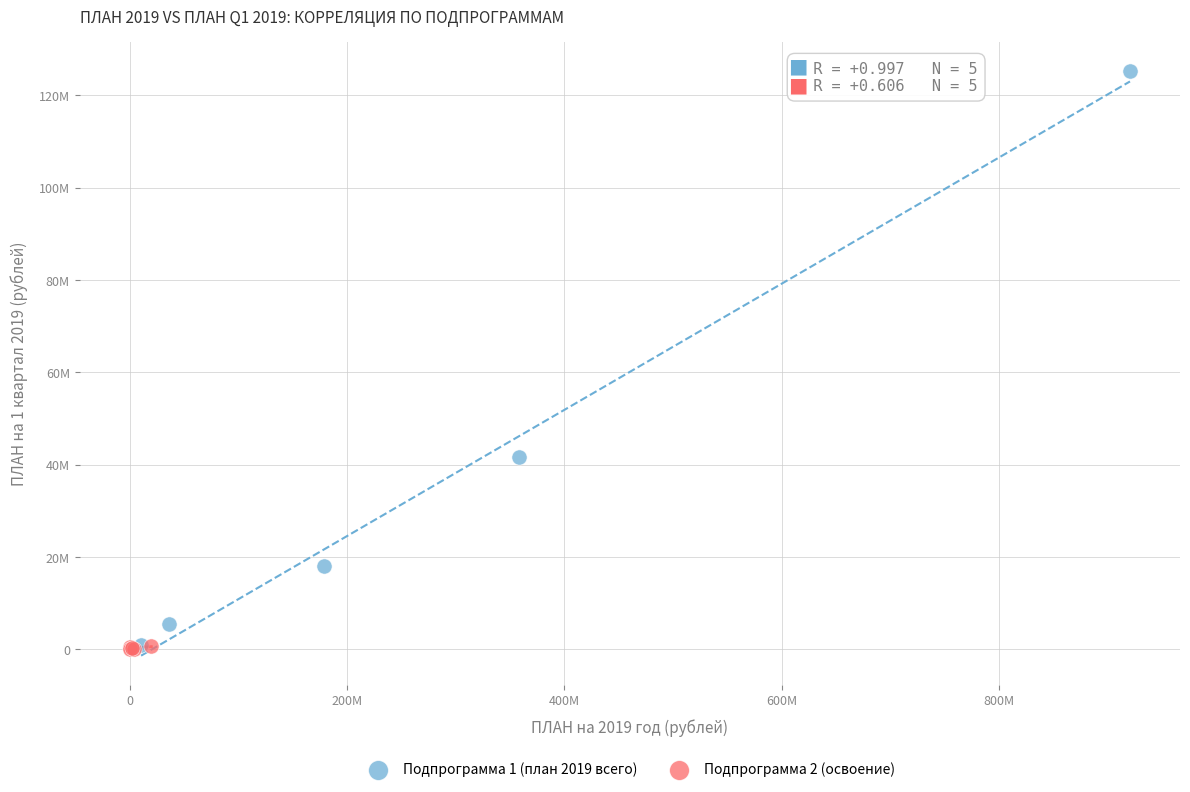

What are all the series names shown in the legend?

Подпрограмма 1 (план 2019 всего), Подпрограмма 2 (освоение)